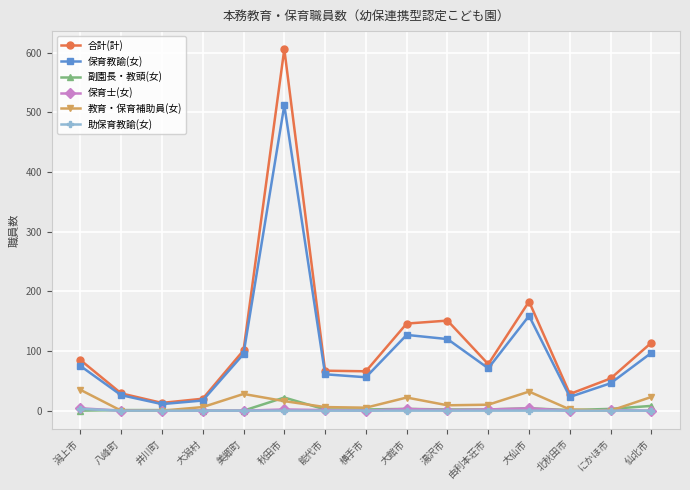

Is the value of 合計(計) at 美郷町 greater than the value of 助保育教諭(女) at 由利本荘市?

Yes